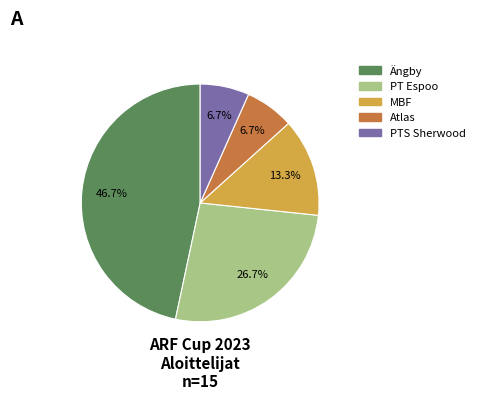

To the nearest percent, what percentage of the pie is PTS Sherwood?

7%